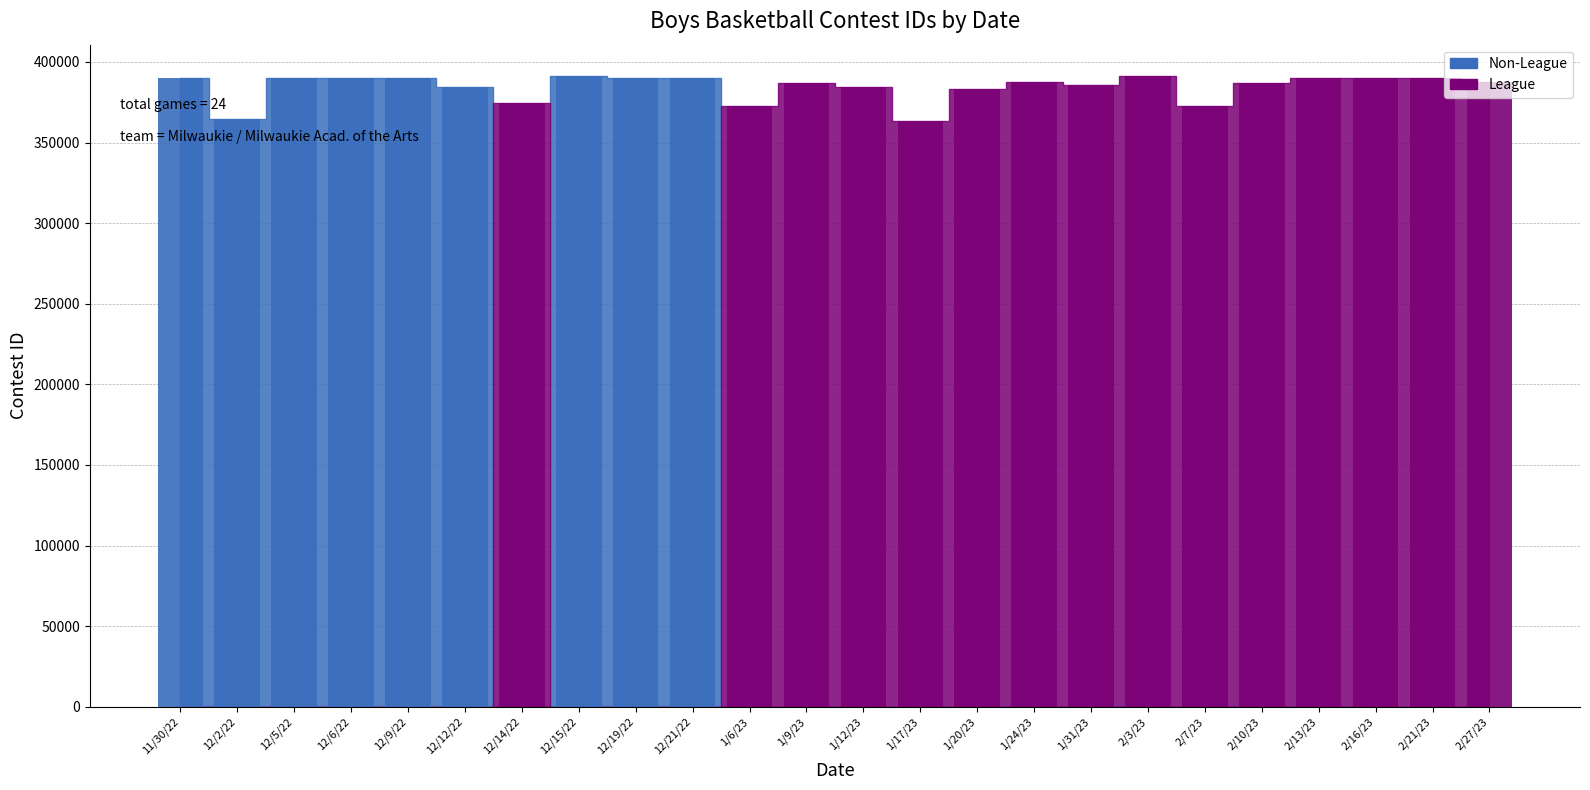

Rank the series at 1/24/23 from lowest to highest value.

Non-League, League